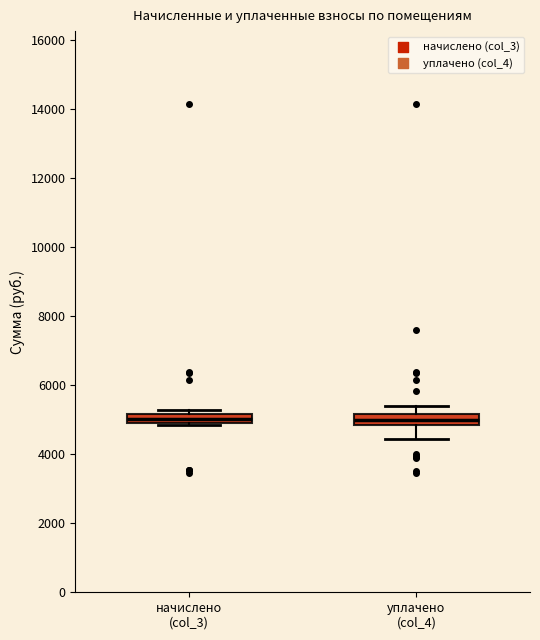

Where does the lower whisker of the box for уплачено (col_4) end on the y-axis? The values are not printed on the chart, so give them approximately, as read against the axis.

4400